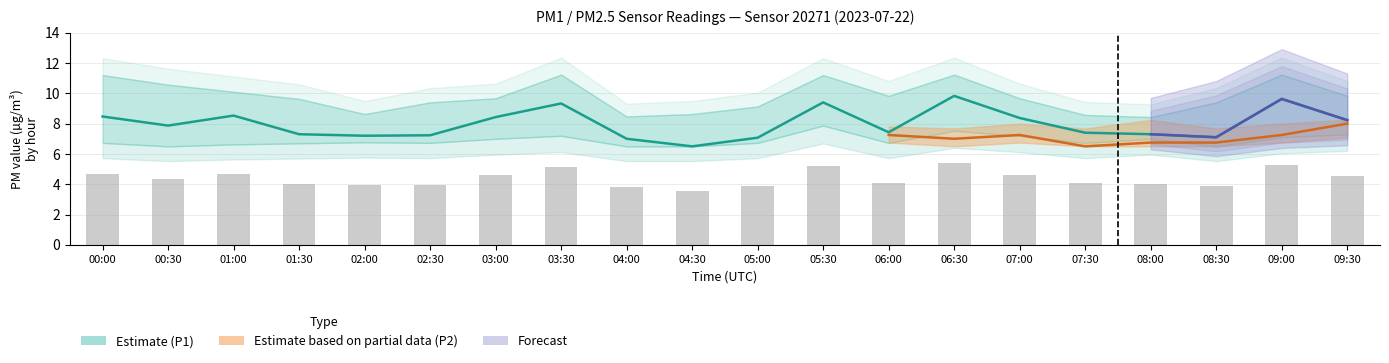

Which series has the largest range (max minus min)?

P1